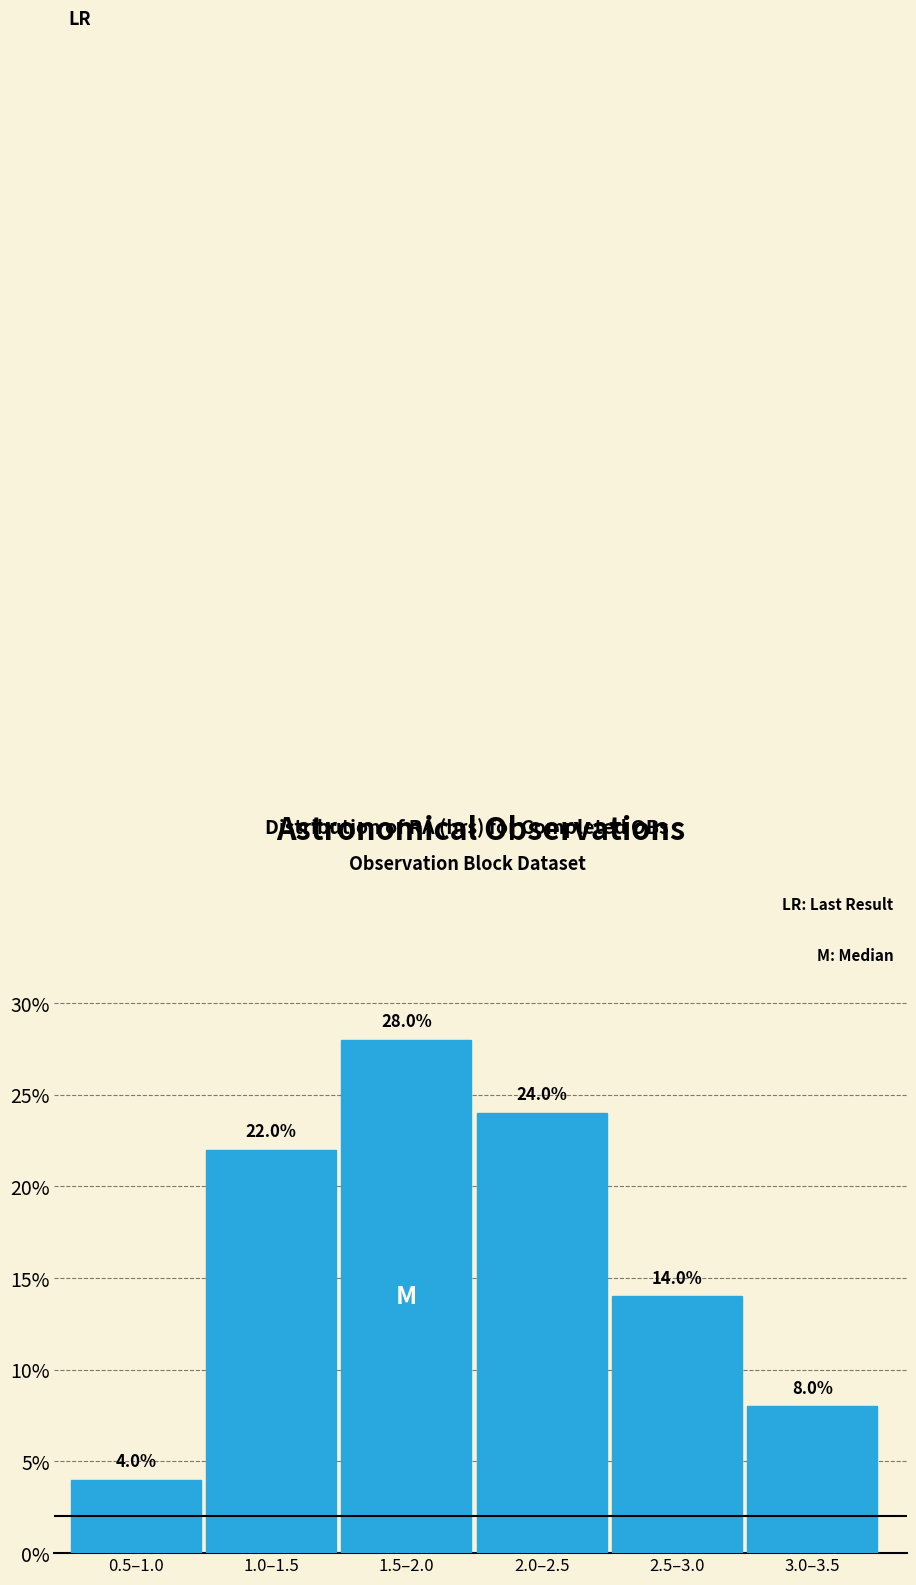

Reading left to right, what are all the values shown in this chart?

0.5–1.0=4.0	1.0–1.5=22.0	1.5–2.0=28.0	2.0–2.5=24.0	2.5–3.0=14.0	3.0–3.5=8.0